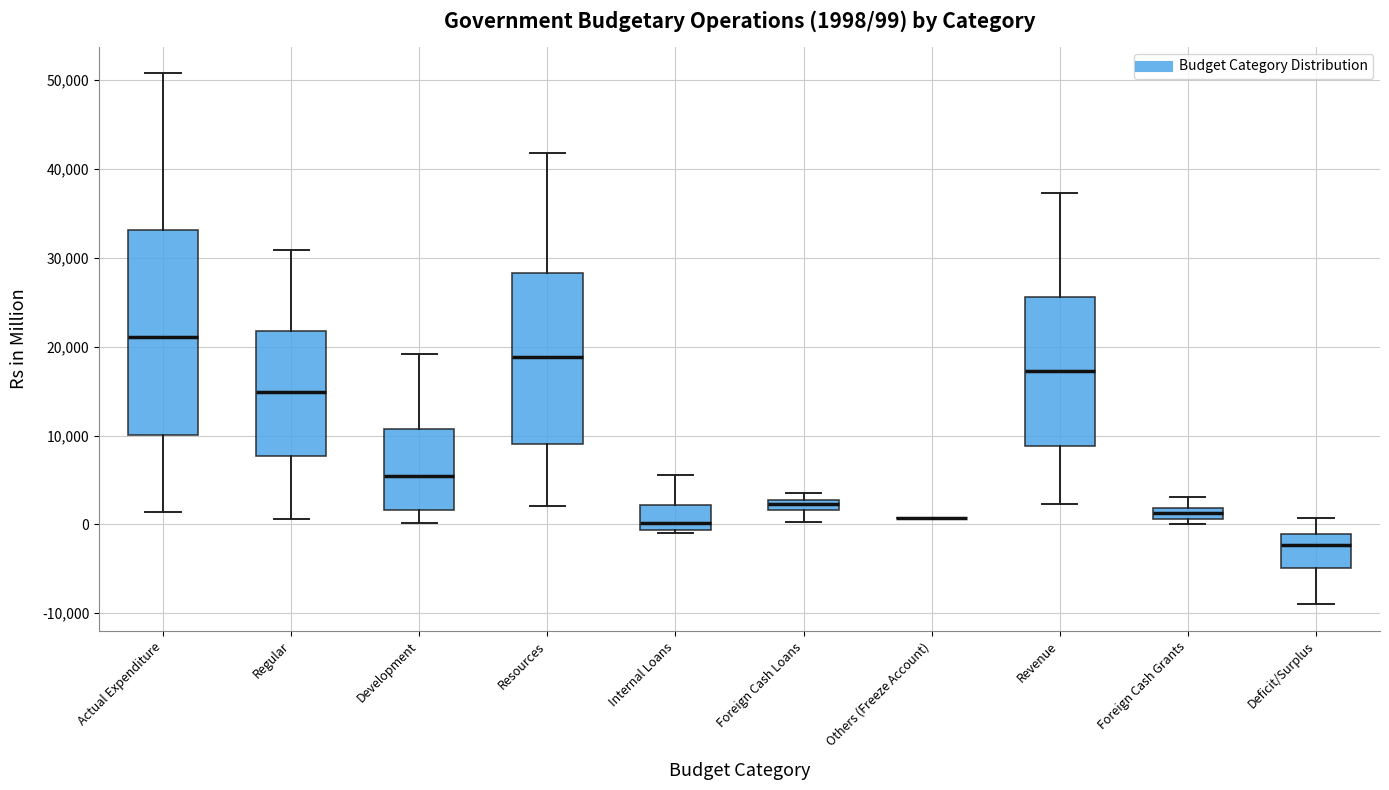

Comparing the boxes themselves (not the whiskers), which one is the tallest?

Actual Expenditure